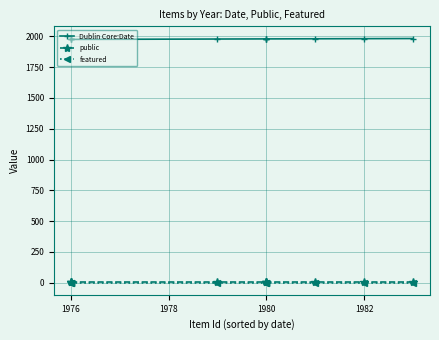

Is the value of public at 1980 greater than the value of featured at 1976?

Yes